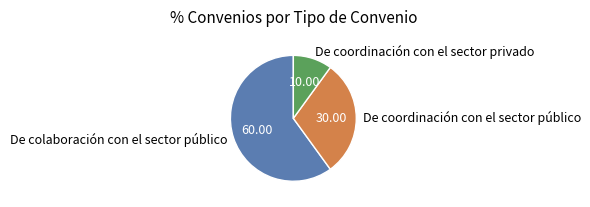

Rank the categories by value from highest to lowest.

De colaboración con el sector público, De coordinación con el sector público, De coordinación con el sector privado